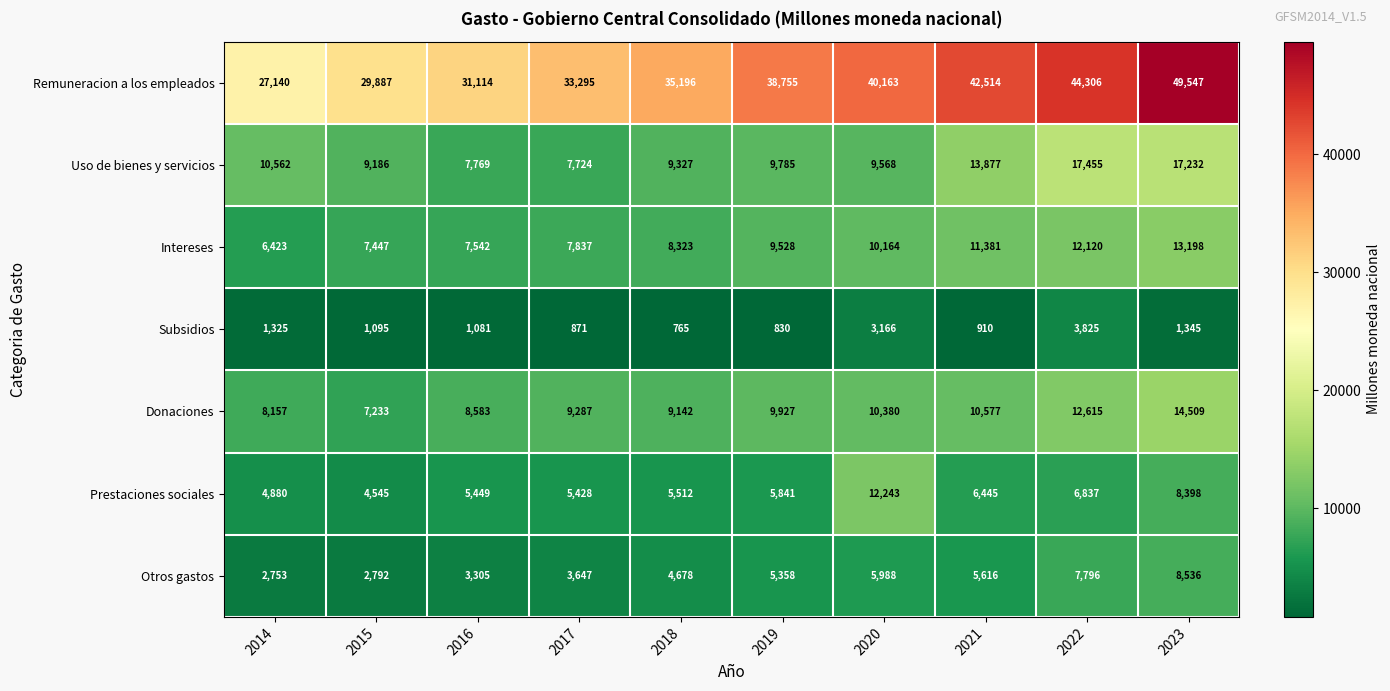

Which series has the largest range (max minus min)?

Remuneracion a los empleados